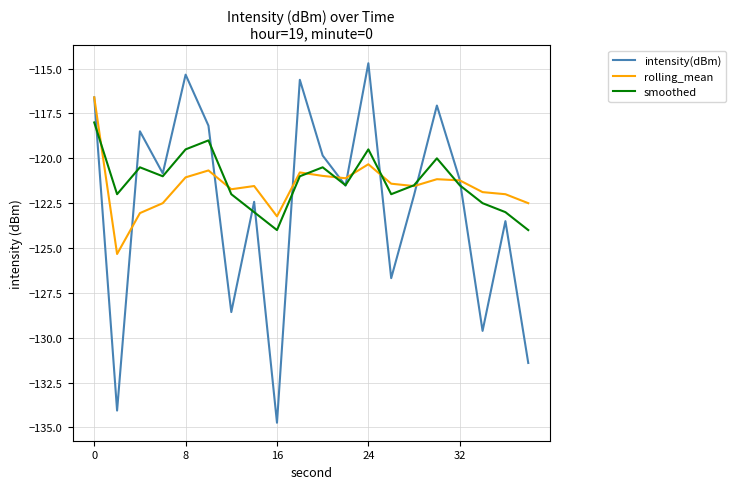

What is the minimum value shown in the chart?

-134.7